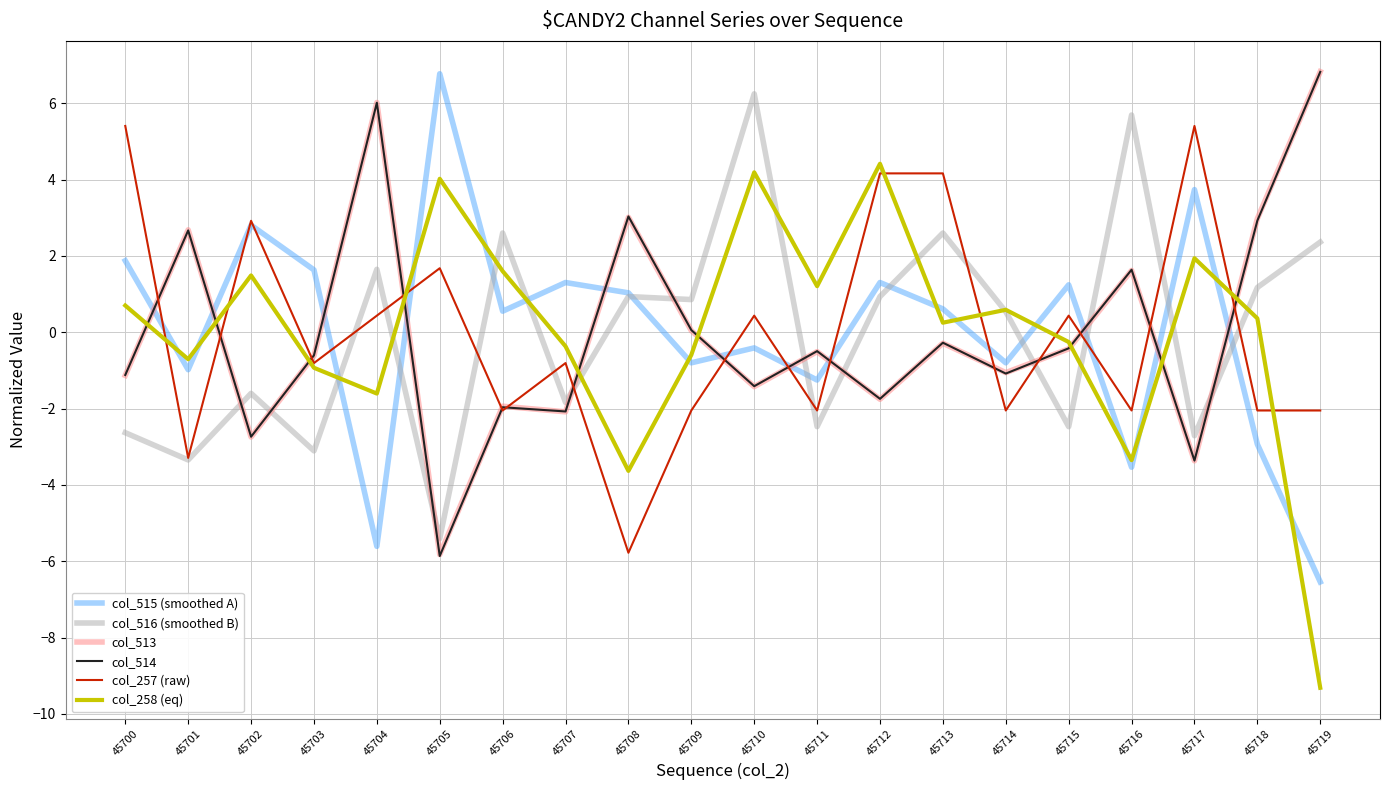

How many lines are shown in the chart?

6